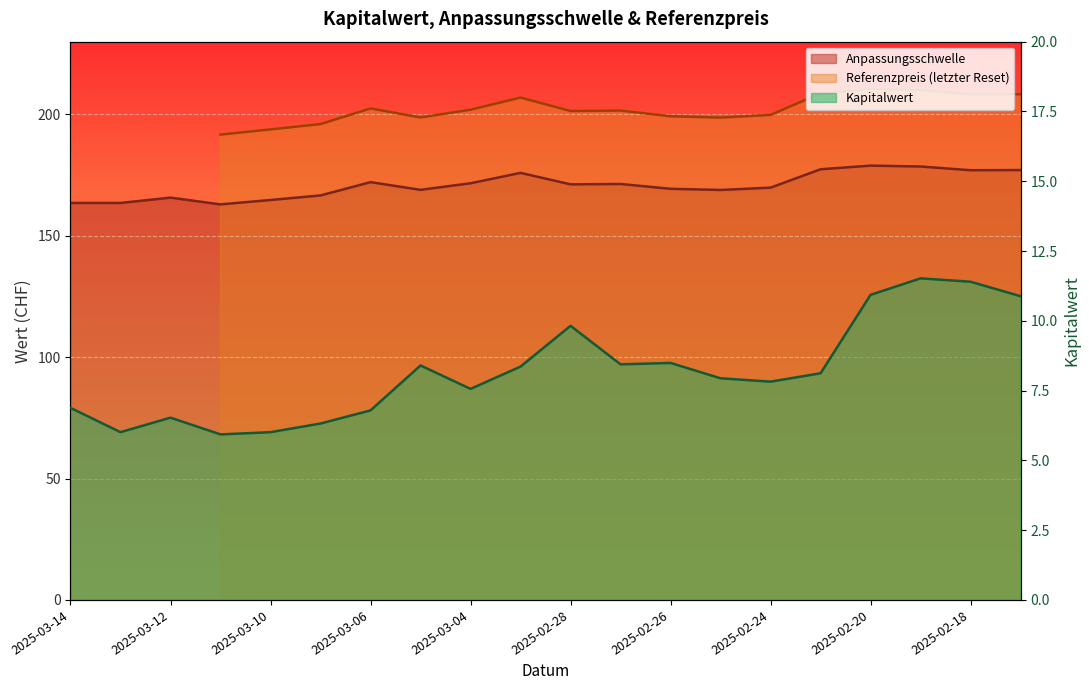

True or false: Anpassungsschwelle has a value of 64.7 at 2025-03-04.

False